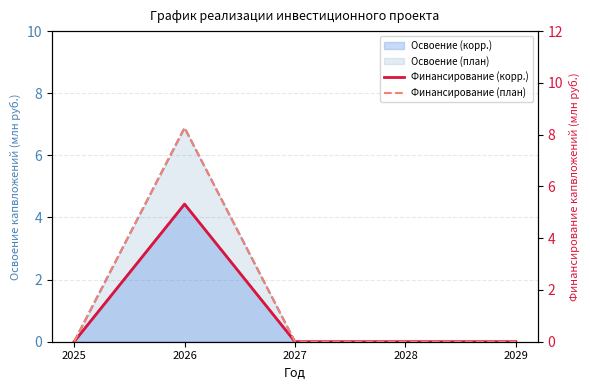

True or false: Финансирование (план) and Финансирование (корр.) cross at least once.

False